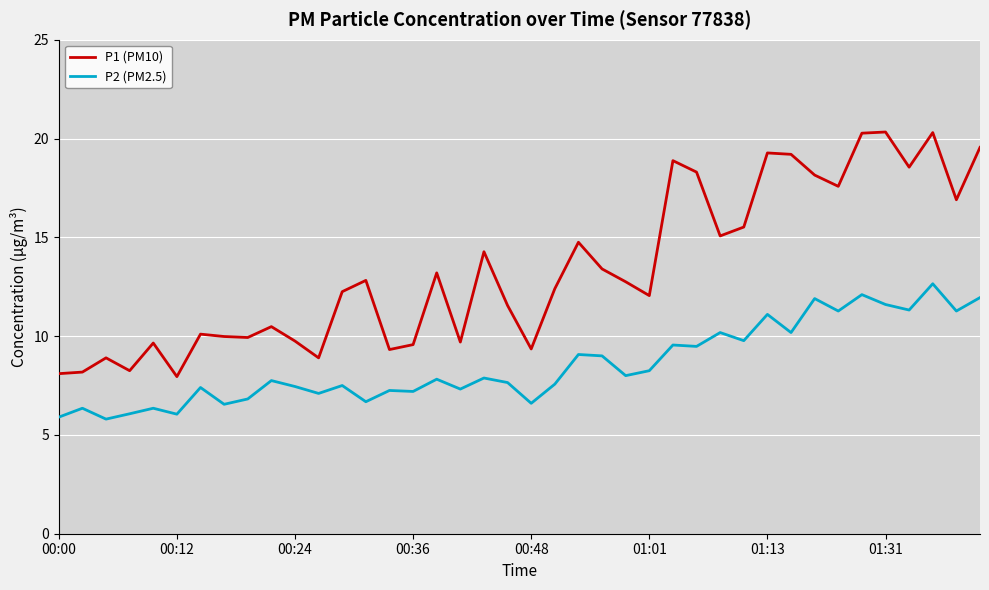

Rank the series by their maximum value, from highest to lowest.

P1 (PM10), P2 (PM2.5)